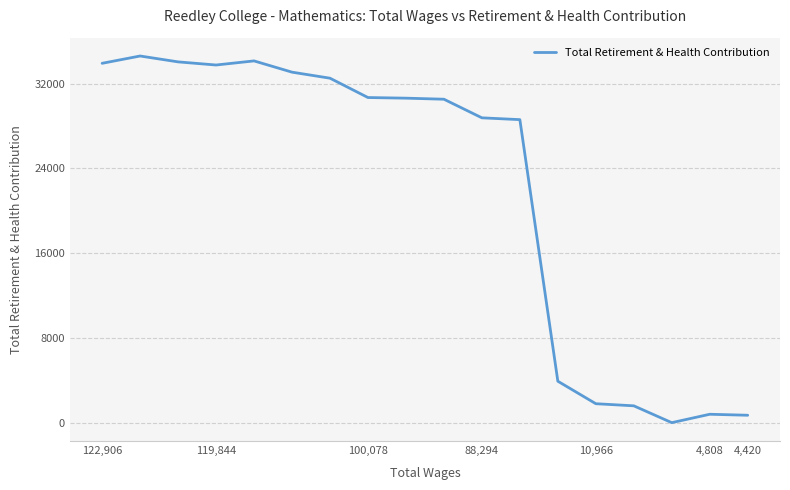

What is the maximum value shown in the chart?

34621